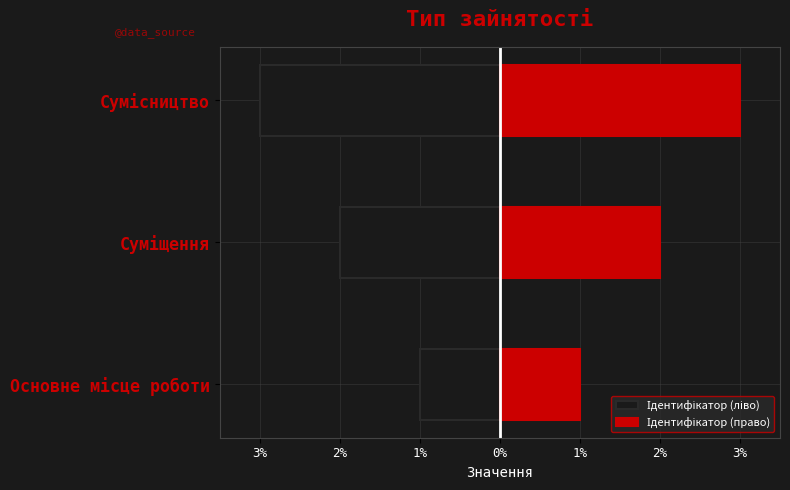

Which series has the largest total across all categories?

Ідентифікатор (право)